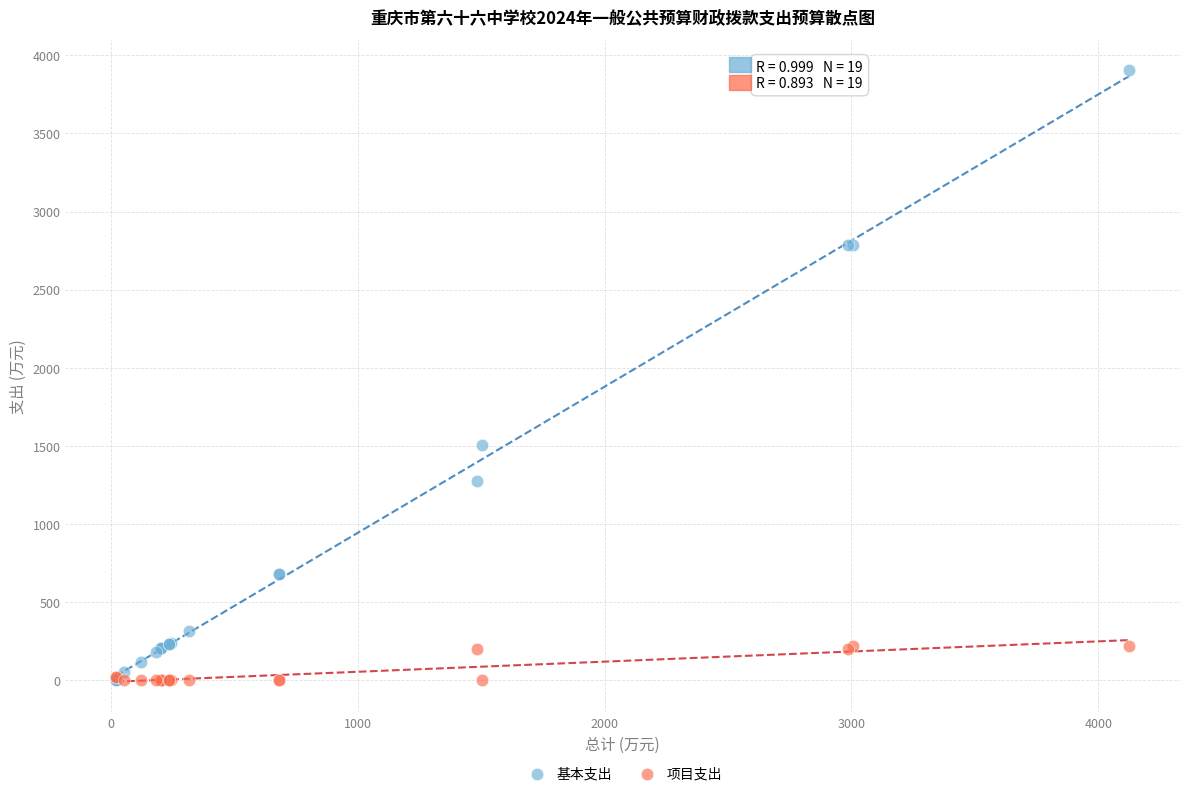

Which series has the largest Y range (max minus min)?

基本支出